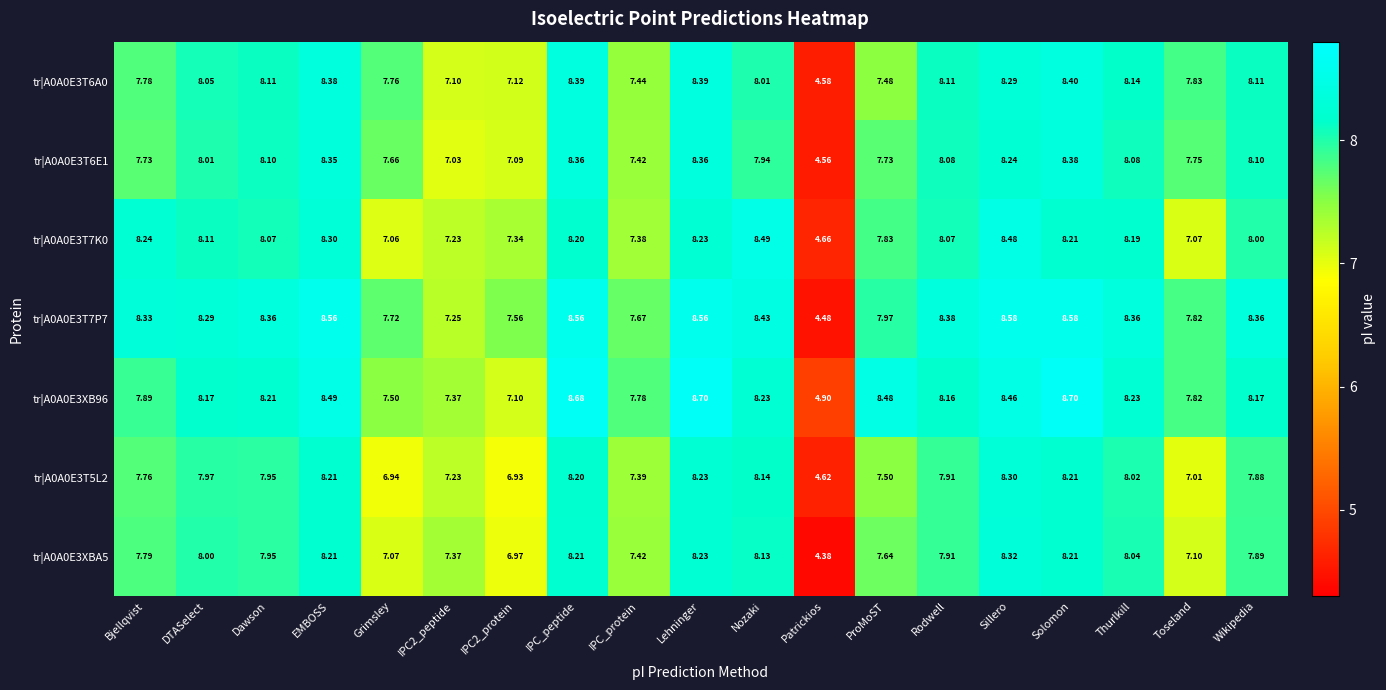

How many series are shown in this chart?

7